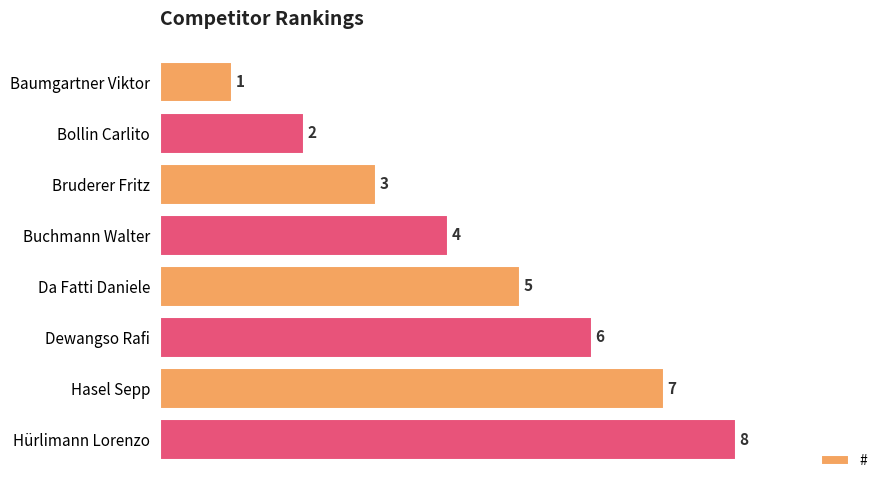

What is the change in value from Bruderer Fritz to Buchmann Walter?

+1